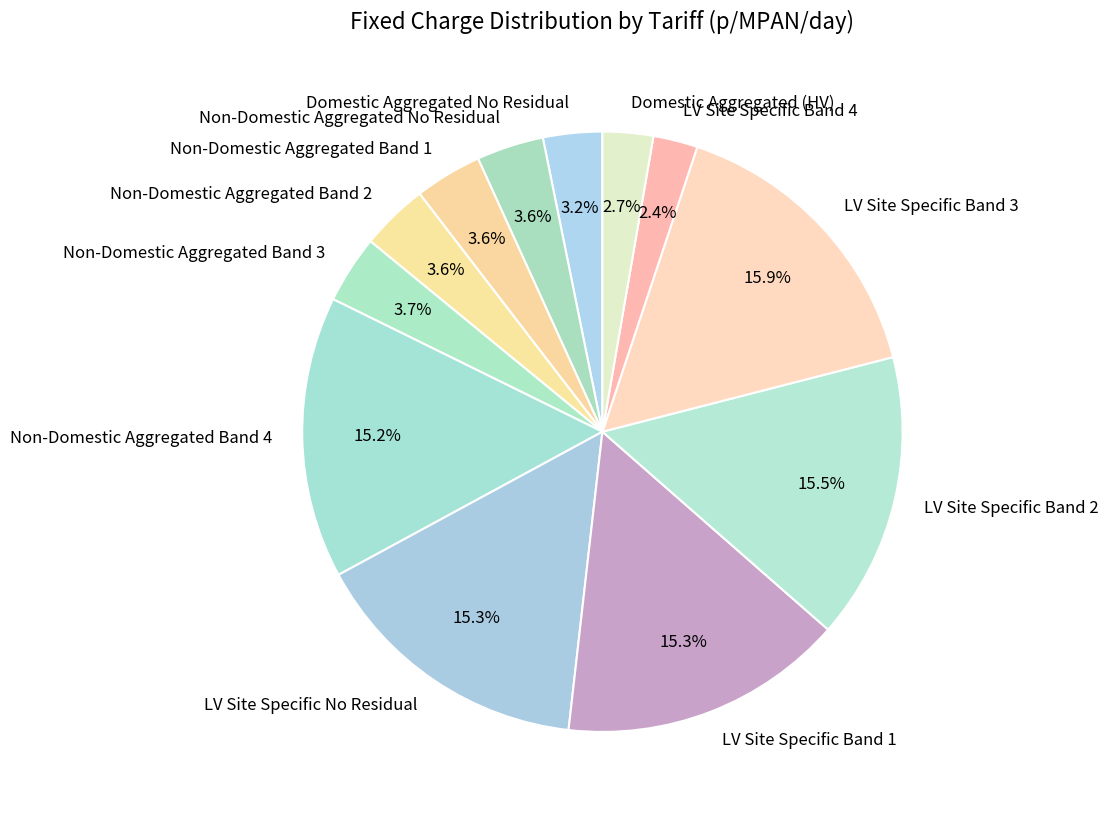

Does Non-Domestic Aggregated No Residual account for over 50% of the chart?

No